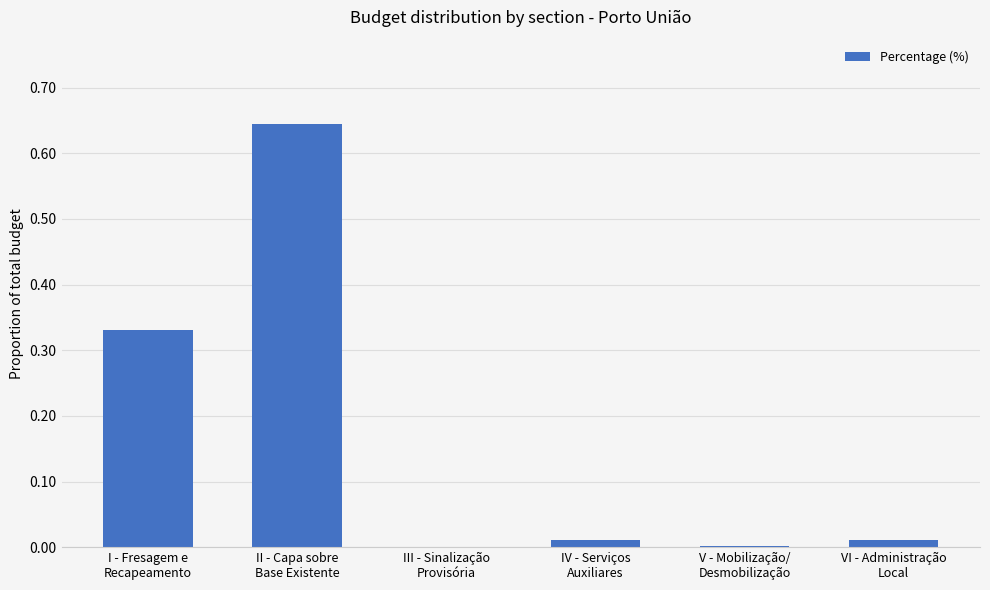

What is the sum of all values?

1.0